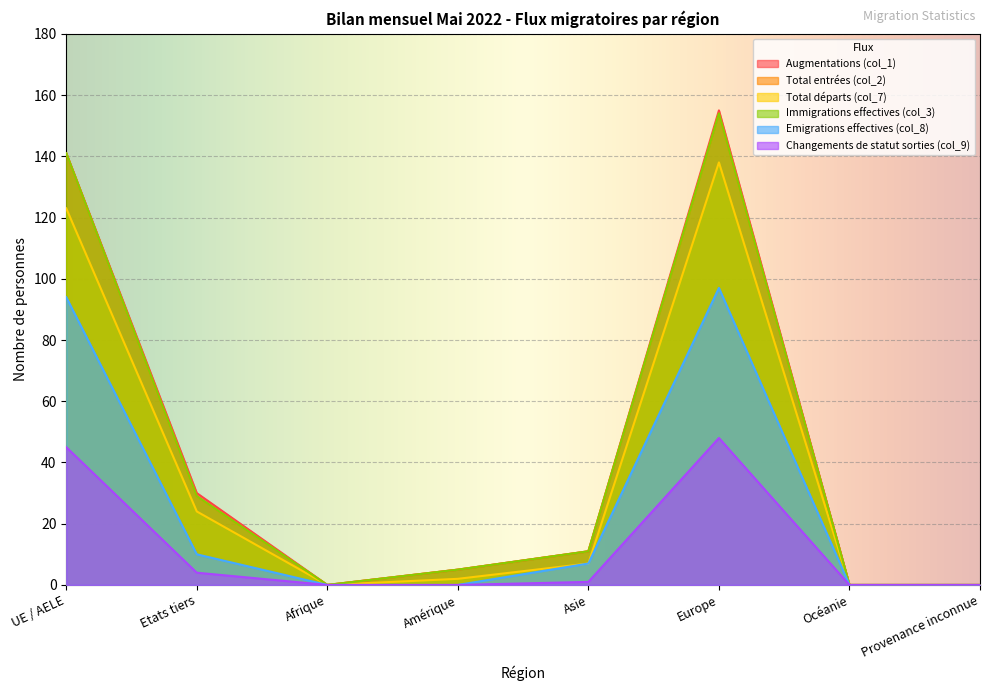

At which label does Total entrées (col_2) first exceed 11?

UE / AELE